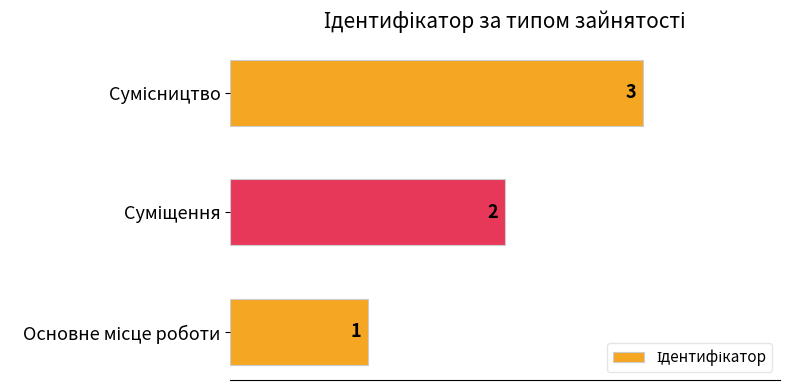

How many bars are there in total?

3